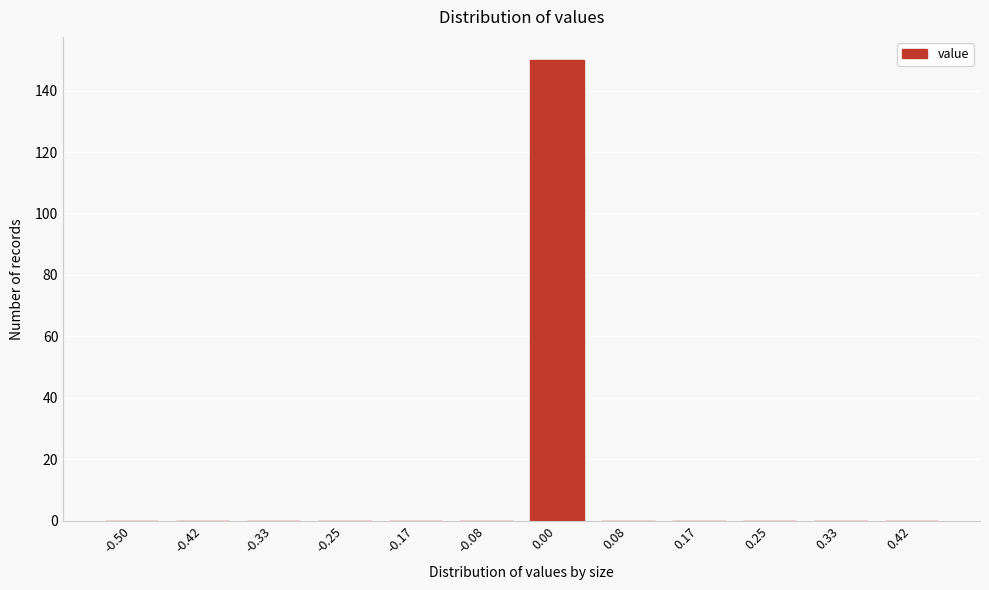

Reading left to right, list all the values displayed in this chart.

-0.50=0	-0.42=0	-0.33=0	-0.25=0	-0.17=0	-0.08=0	0.00=150	0.08=0	0.17=0	0.25=0	0.33=0	0.42=0